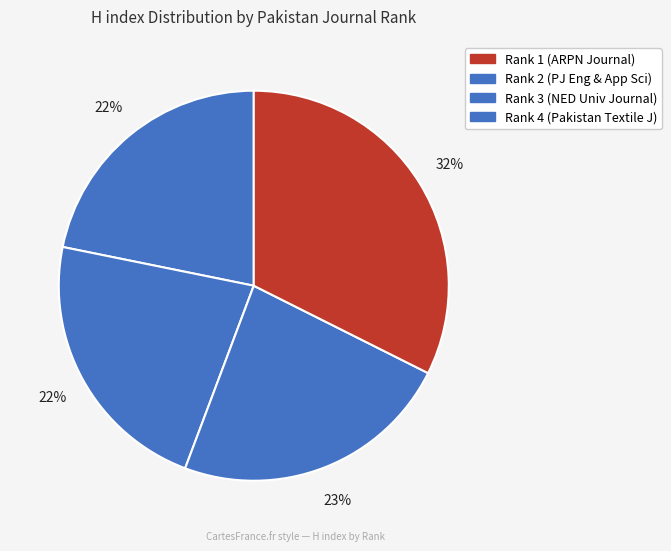

How many segments does this pie chart have?

4